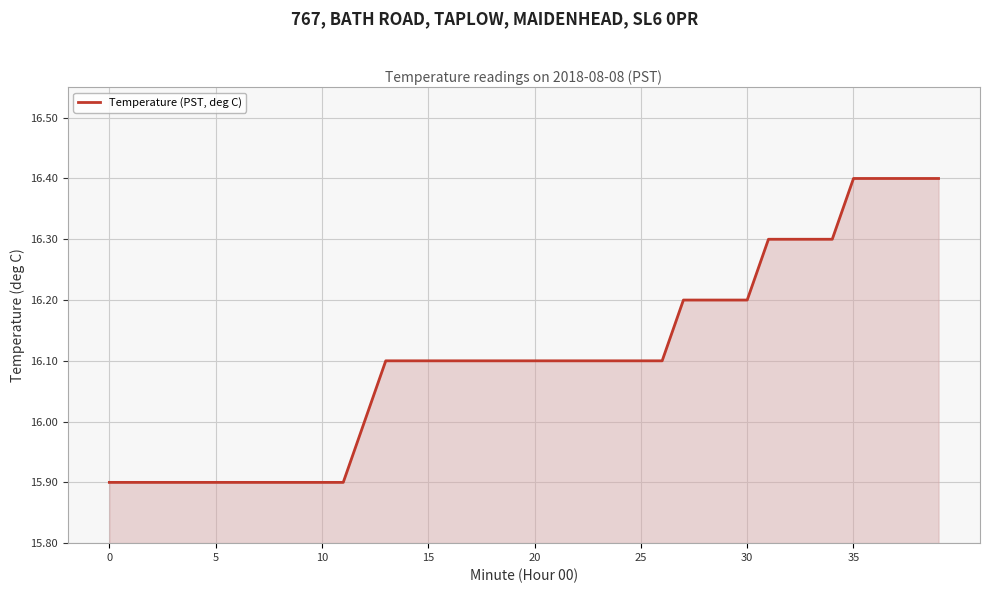

What is the greatest value displayed?

16.4